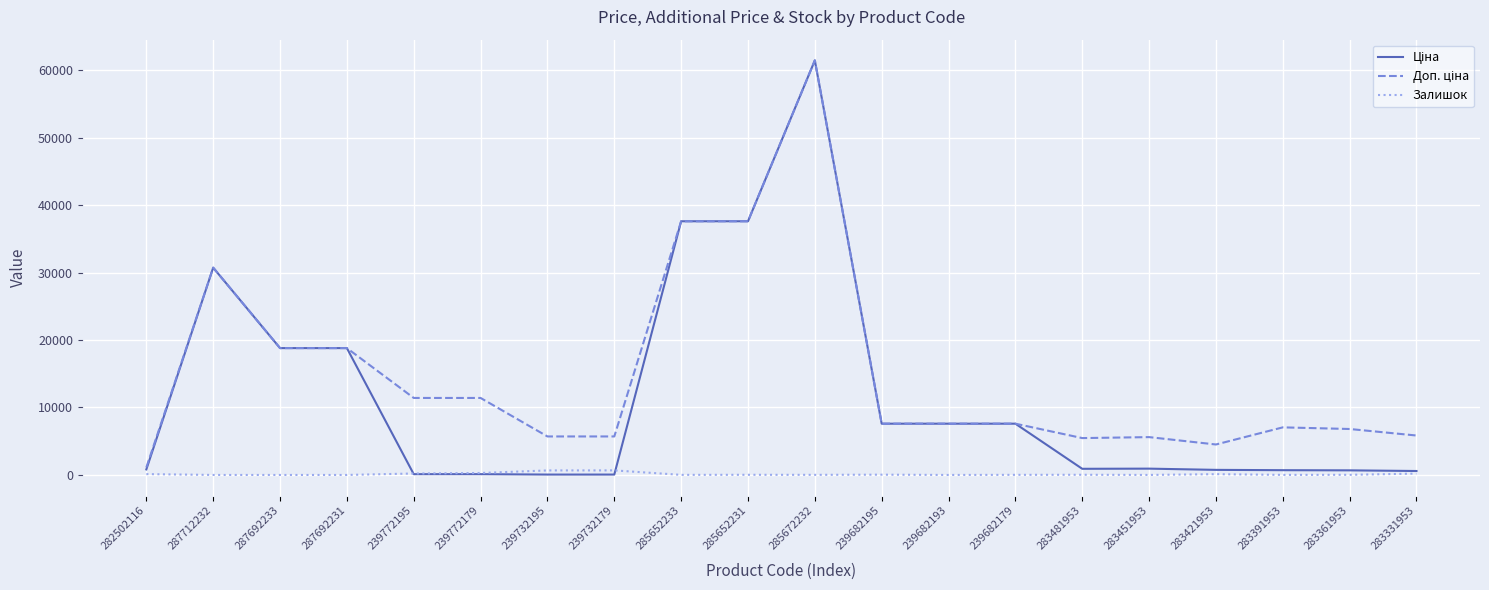

Which category has the highest value across all series?

285672232